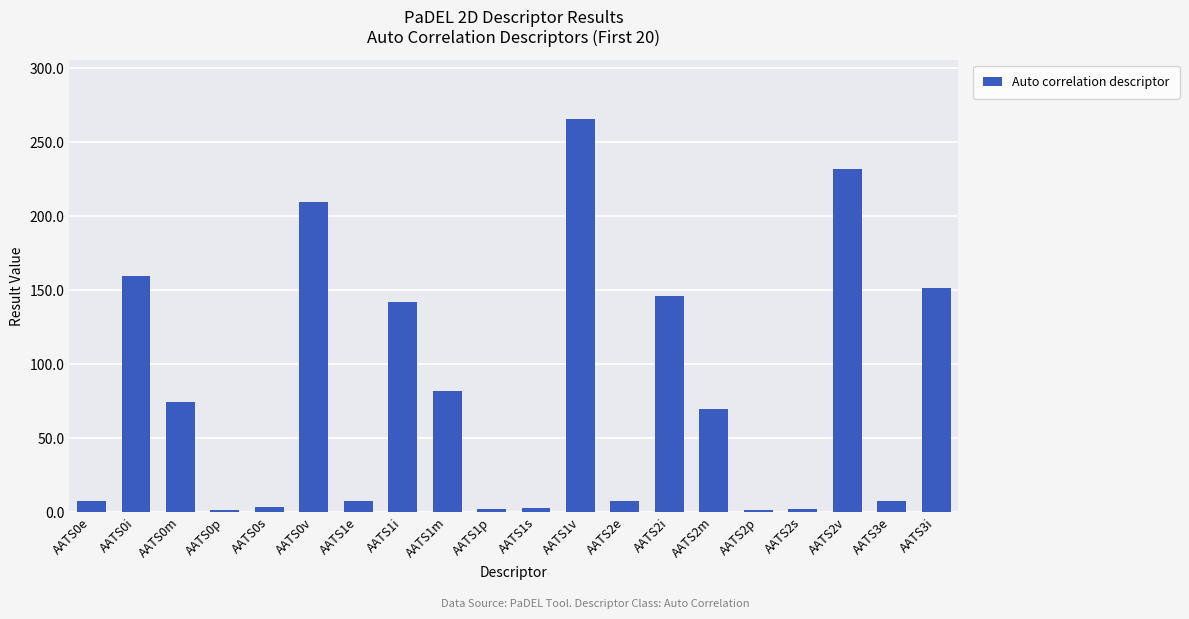

What is the value of the 1st bar from the left?

7.4